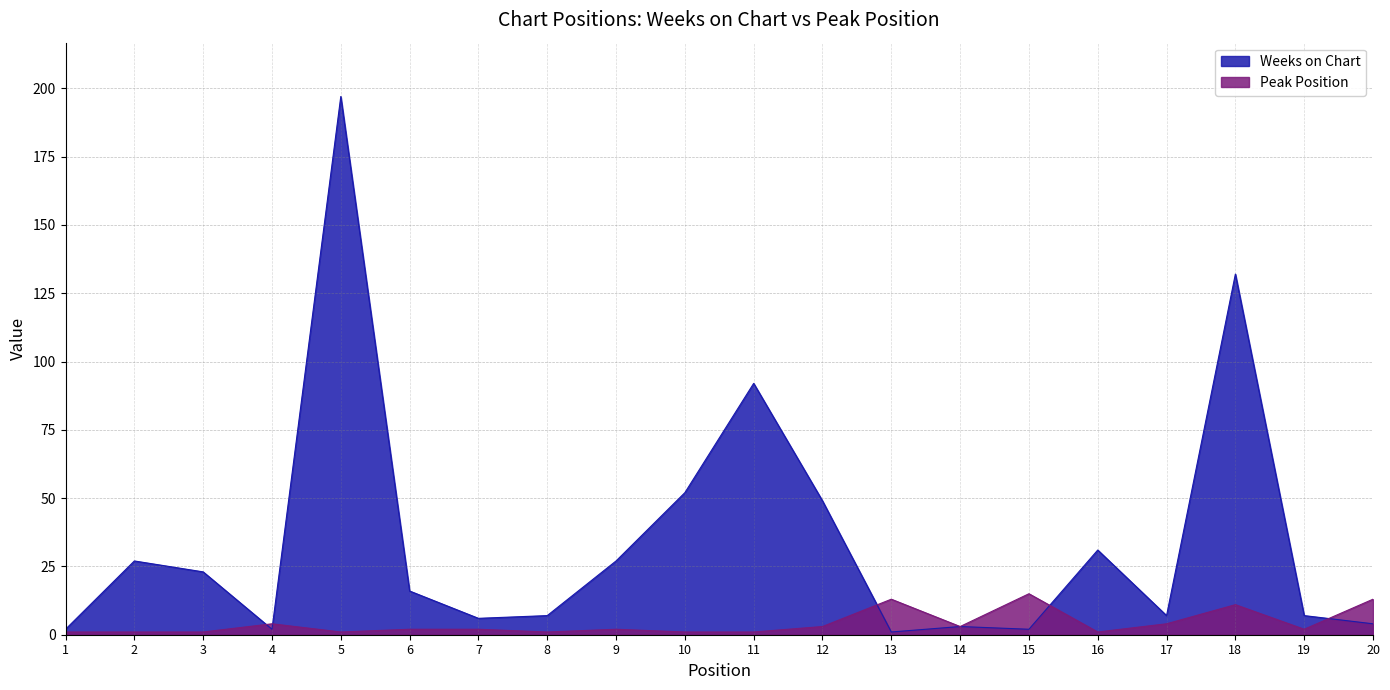

List the labels in order of Weeks on Chart value, smallest first.

13, 1, 4, 15, 14, 20, 7, 8, 17, 19, 6, 3, 2, 9, 16, 12, 10, 11, 18, 5